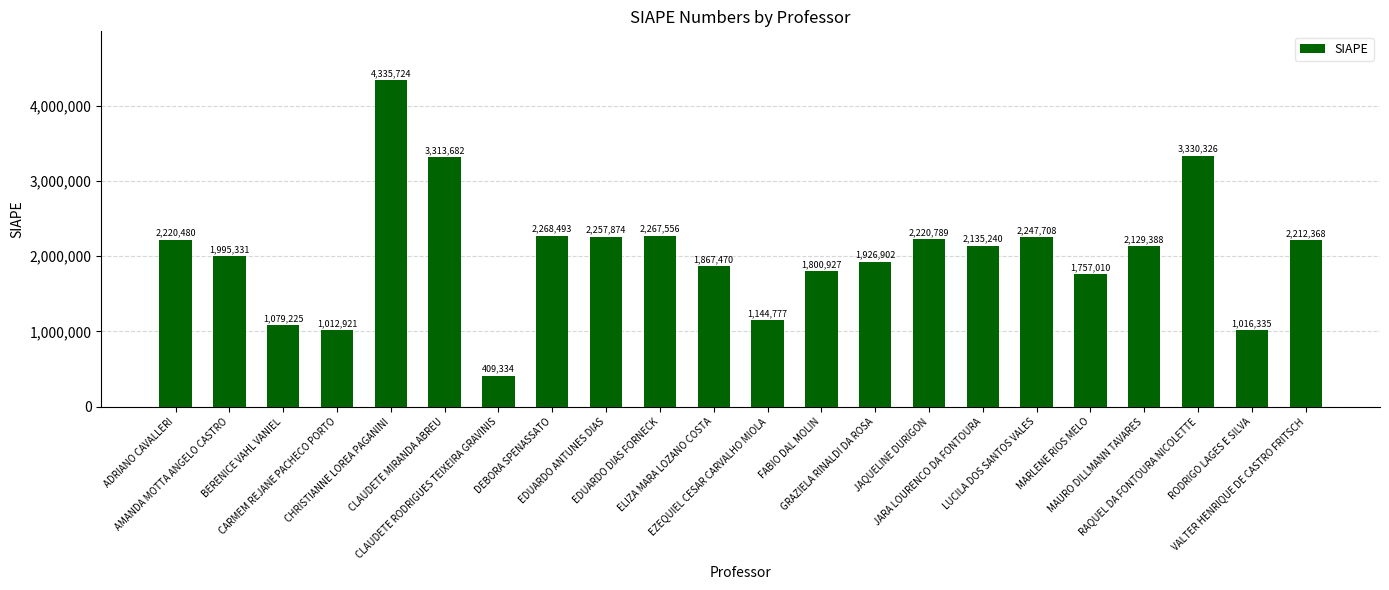

Reading right to left, transcribe all the data shown in this chart.

VALTER HENRIQUE DE CASTRO FRITSCH=2212368	RODRIGO LAGES E SILVA=1016335	RAQUEL DA FONTOURA NICOLETTE=3330326	MAURO DILLMANN TAVARES=2129388	MARLENE RIOS MELO=1757010	LUCILA DOS SANTOS VALES=2247708	JARA LOURENCO DA FONTOURA=2135240	JAQUELINE DURIGON=2220789	GRAZIELA RINALDI DA ROSA=1926902	FABIO DAL MOLIN=1800927	EZEQUIEL CESAR CARVALHO MIOLA=1144777	ELIZA MARA LOZANO COSTA=1867470	EDUARDO DIAS FORNECK=2267556	EDUARDO ANTUNES DIAS=2257874	DEBORA SPENASSATO=2268493	CLAUDETE RODRIGUES TEIXEIRA GRAVINIS=409334	CLAUDETE MIRANDA ABREU=3313682	CHRISTIANNE LOREA PAGANINI=4335724	CARMEM REJANE PACHECO PORTO=1012921	BERENICE VAHL VANIEL=1079225	AMANDA MOTTA ANGELO CASTRO=1995331	ADRIANO CAVALLERI=2220480